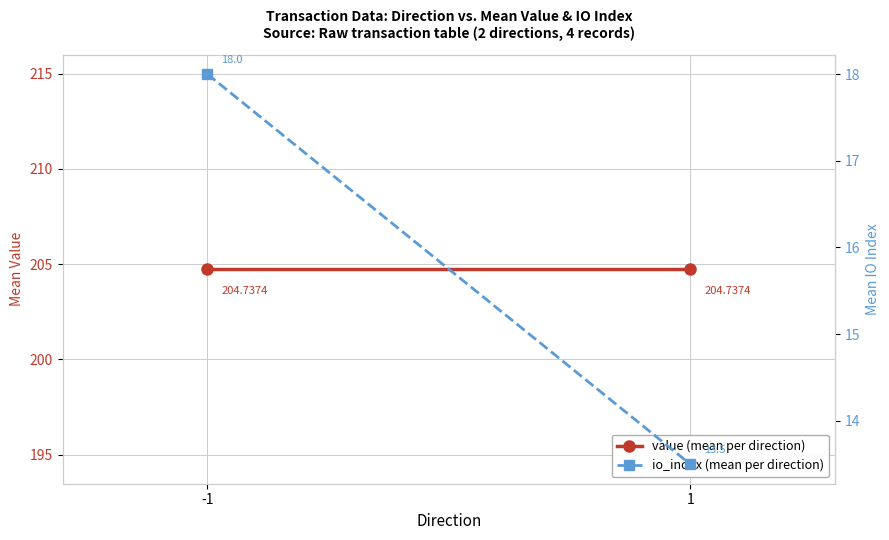

True or false: io_index (mean per direction) has a value of 18.0 at -1.

True